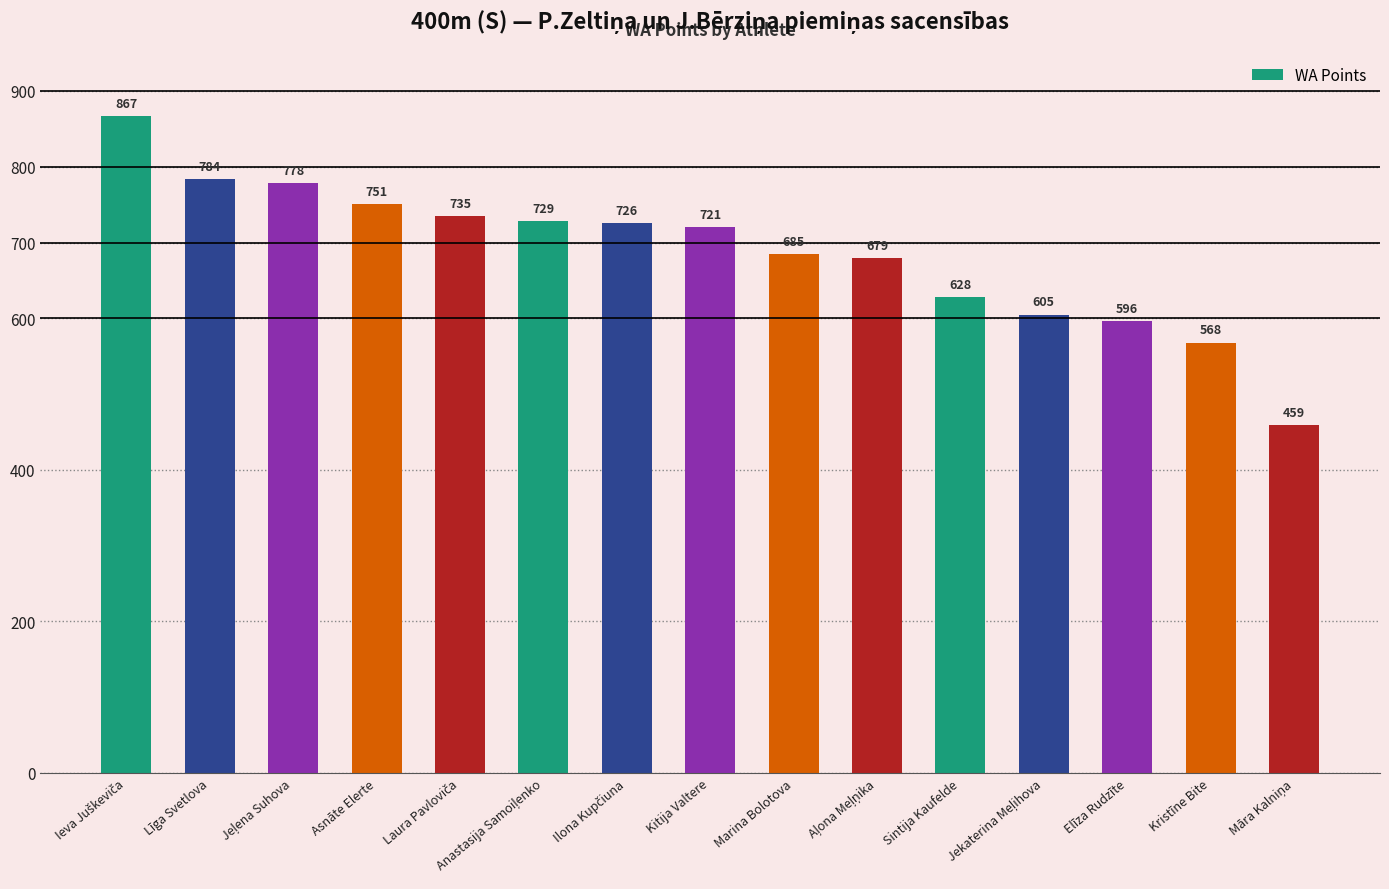

What is the value of the 2nd bar from the left?

784